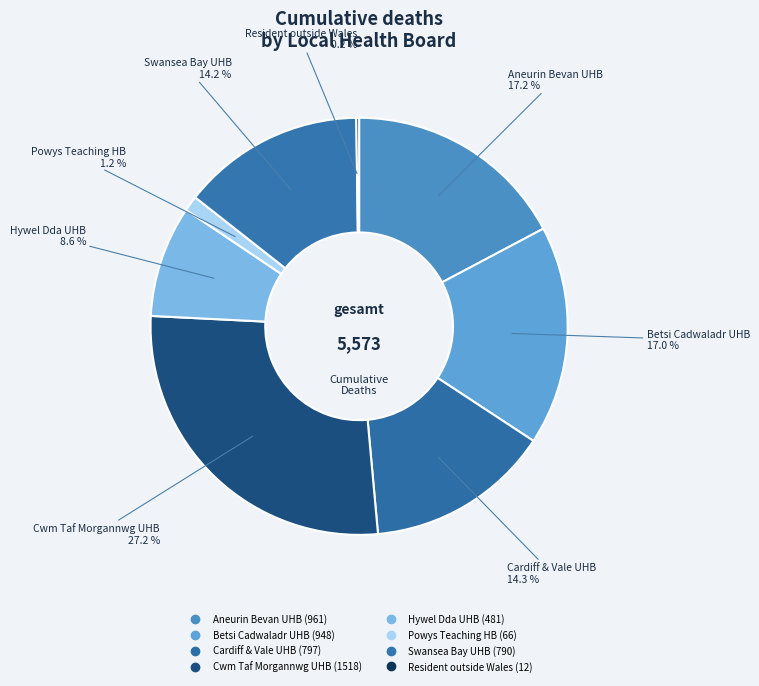

To the nearest percent, what is the average slice percentage?

12%